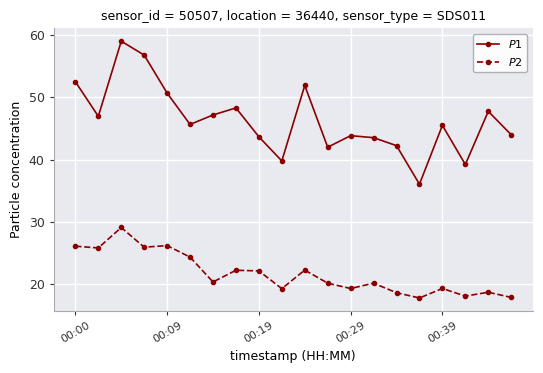

What are all the series names shown in the legend?

$P1$, $P2$